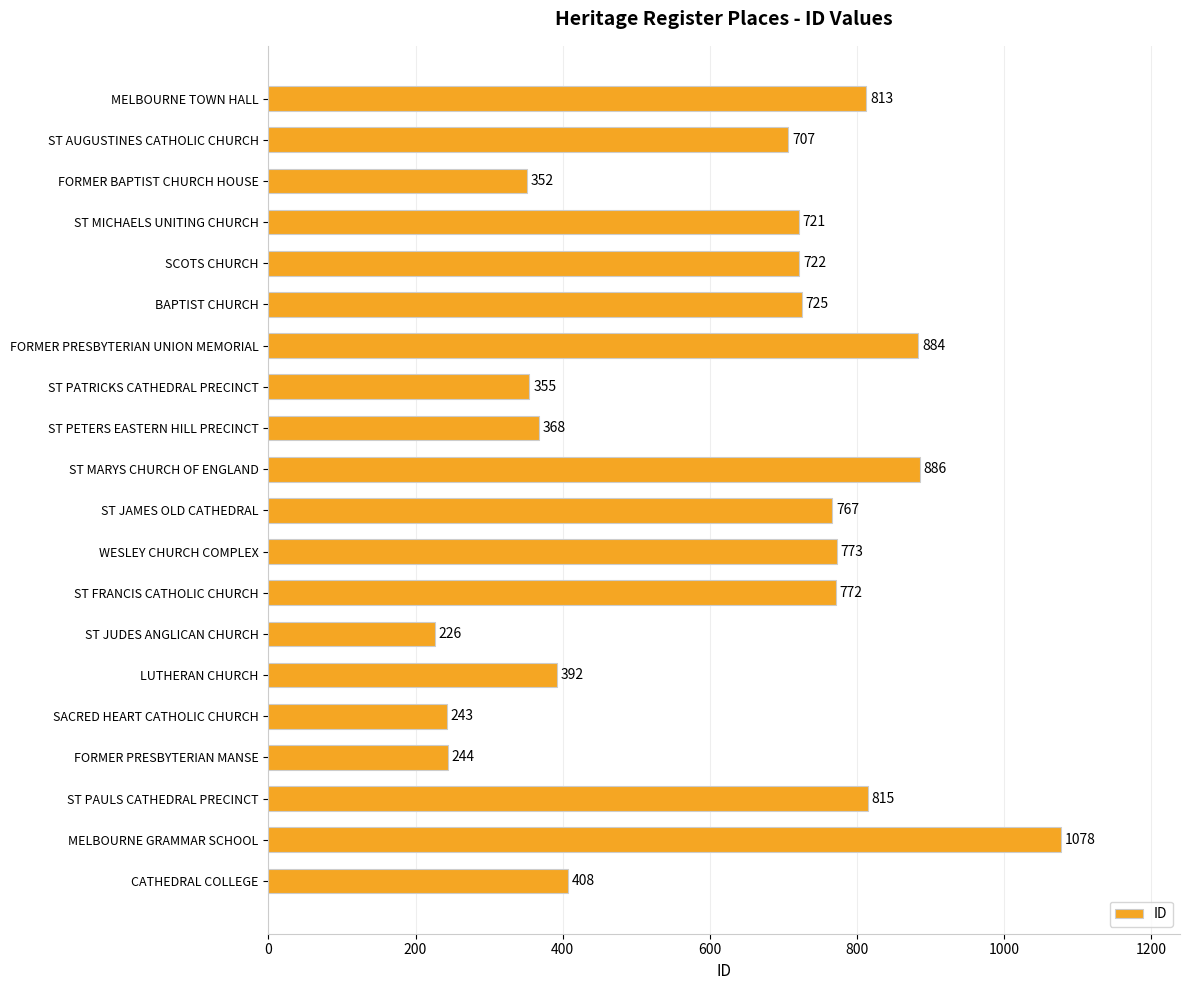

The chart shows a value of 392 at LUTHERAN CHURCH. True or false?

True